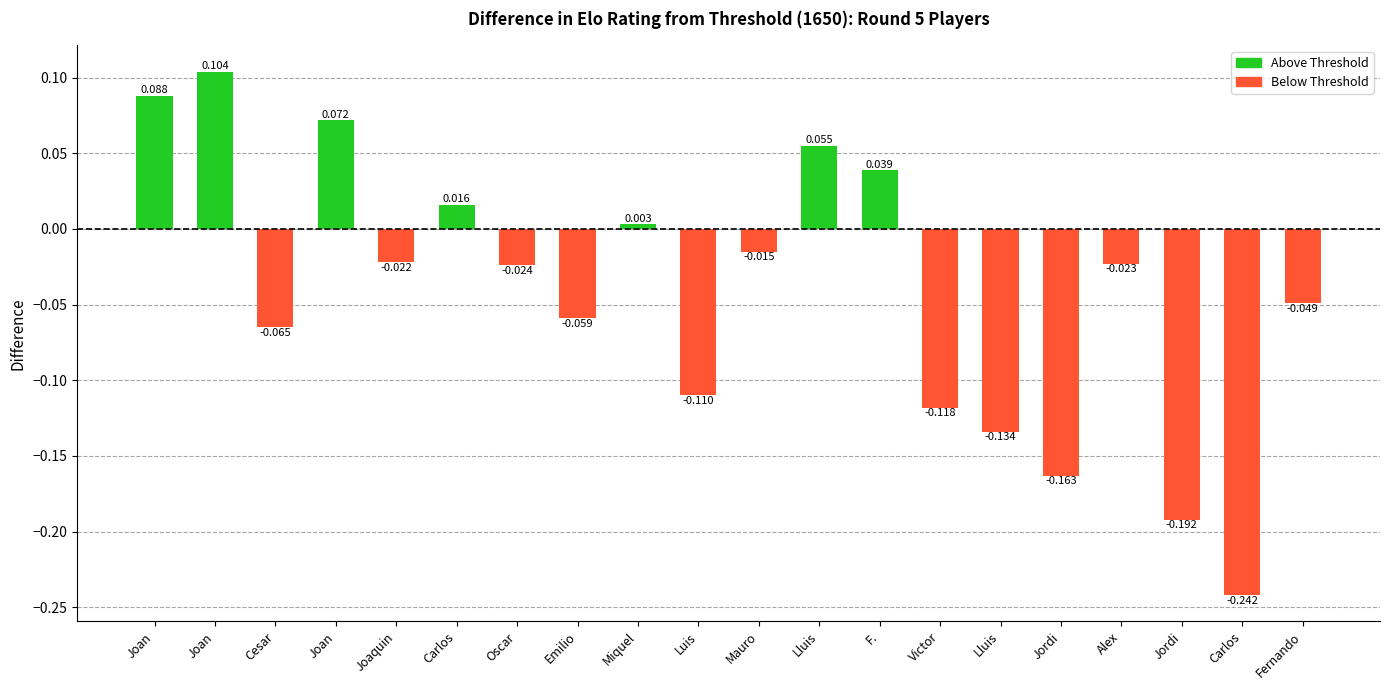

Reading left to right, transcribe all the data shown in this chart.

Joan=0.1	Joan=0.1	Cesar=-0.1	Joan=0.1	Joaquin=-0.0	Carlos=0.0	Oscar=-0.0	Emilio=-0.1	Miquel=0.0	Luis=-0.1	Mauro=-0.0	Lluis=0.1	F.=0.0	Victor=-0.1	Lluis=-0.1	Jordi=-0.2	Alex=-0.0	Jordi=-0.2	Carlos=-0.2	Fernando=-0.0